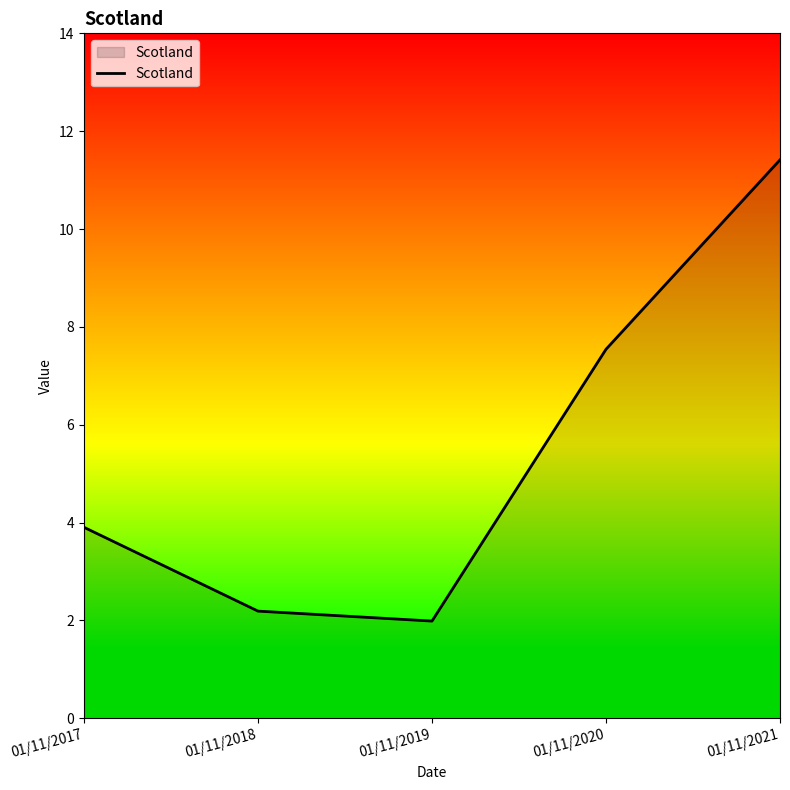

Reading right to left, what are all the values shown in this chart?

11.4	7.5	2.0	2.2	3.9